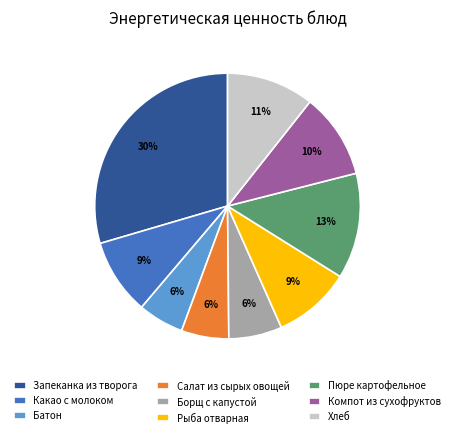

What is the largest slice in the pie chart?

Запеканка из творога